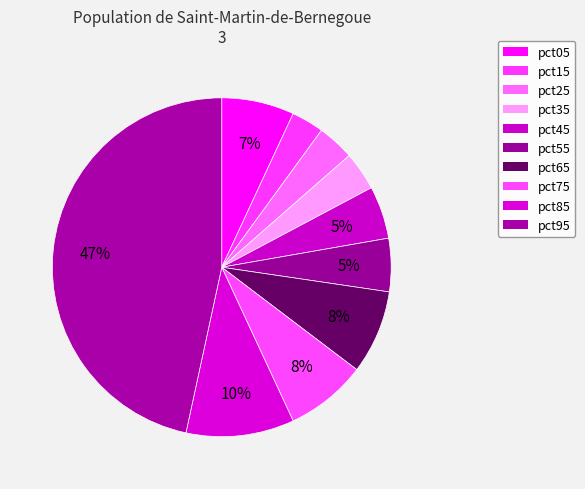

Do pct15 and pct05 together represent more than half of the pie?

No